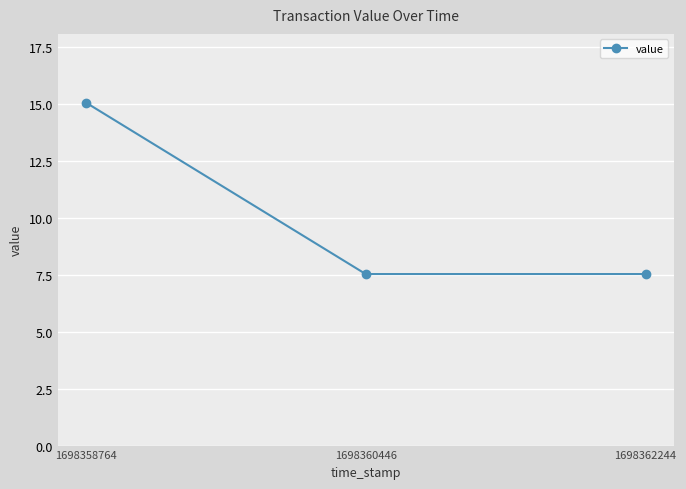

Reading left to right, what are all the values shown in this chart?

1698358764=15.1	1698360446=7.5	1698362244=7.5